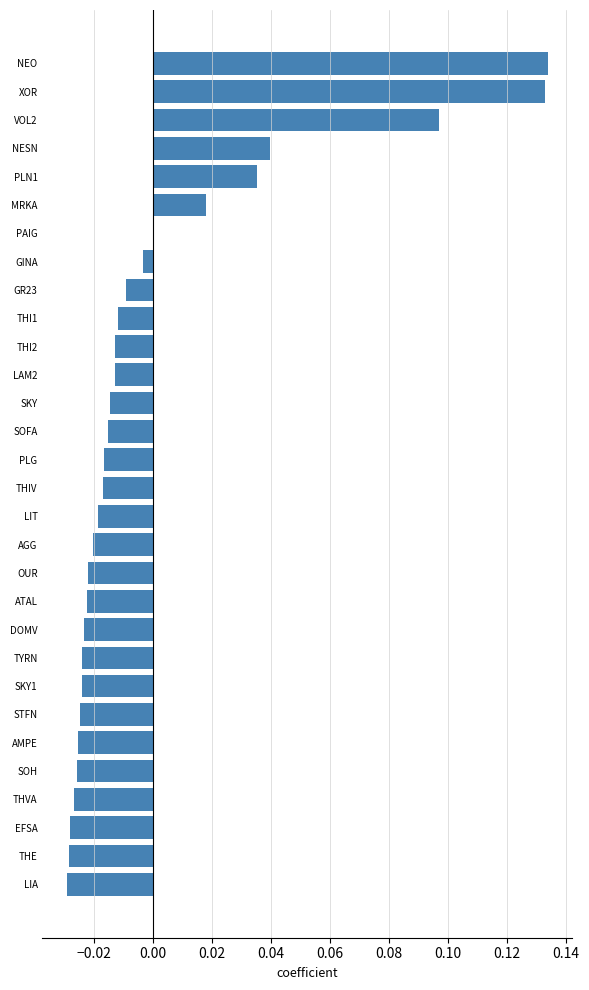

Between PAIG and ATAL, which is larger?

PAIG